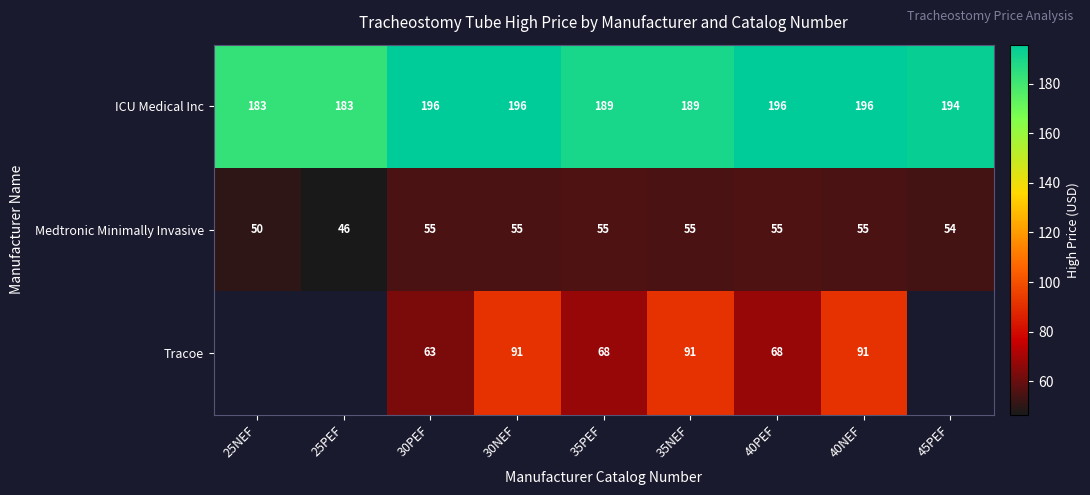

At which category is the sum across all series the highest?

30NEF